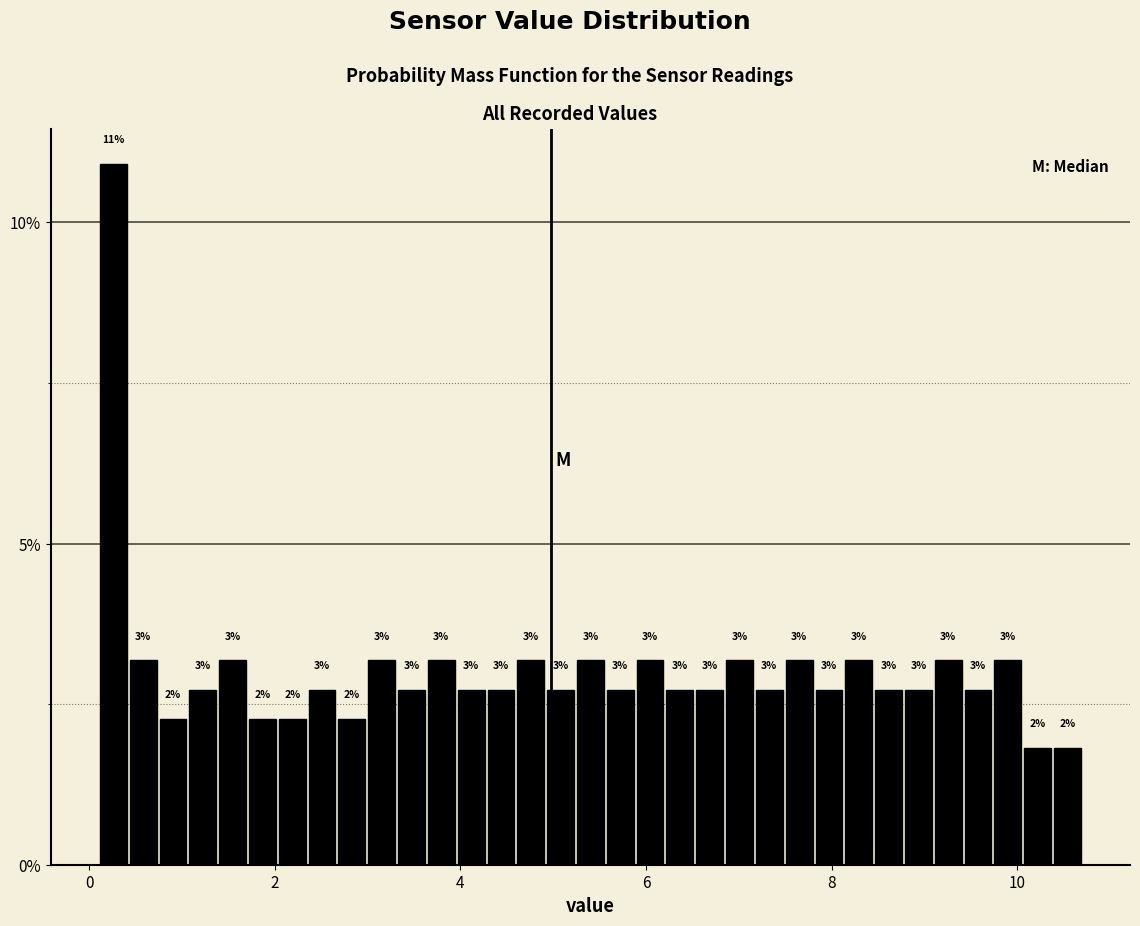

Around what value on the x-axis is the tallest bar? Give the approximate position of its centre, as read against the axis.

0.2